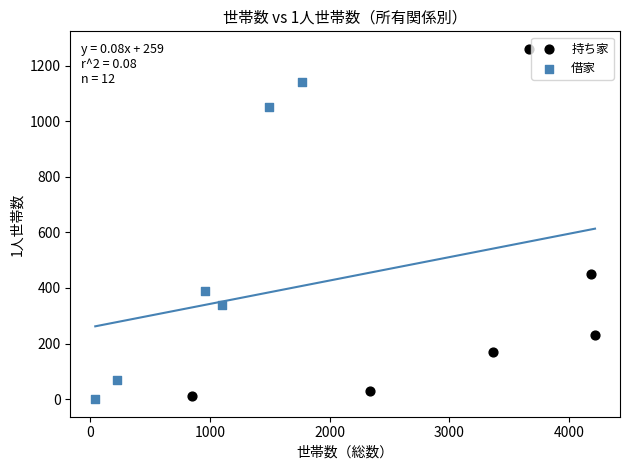

Which series reaches the maximum Y coordinate?

持ち家